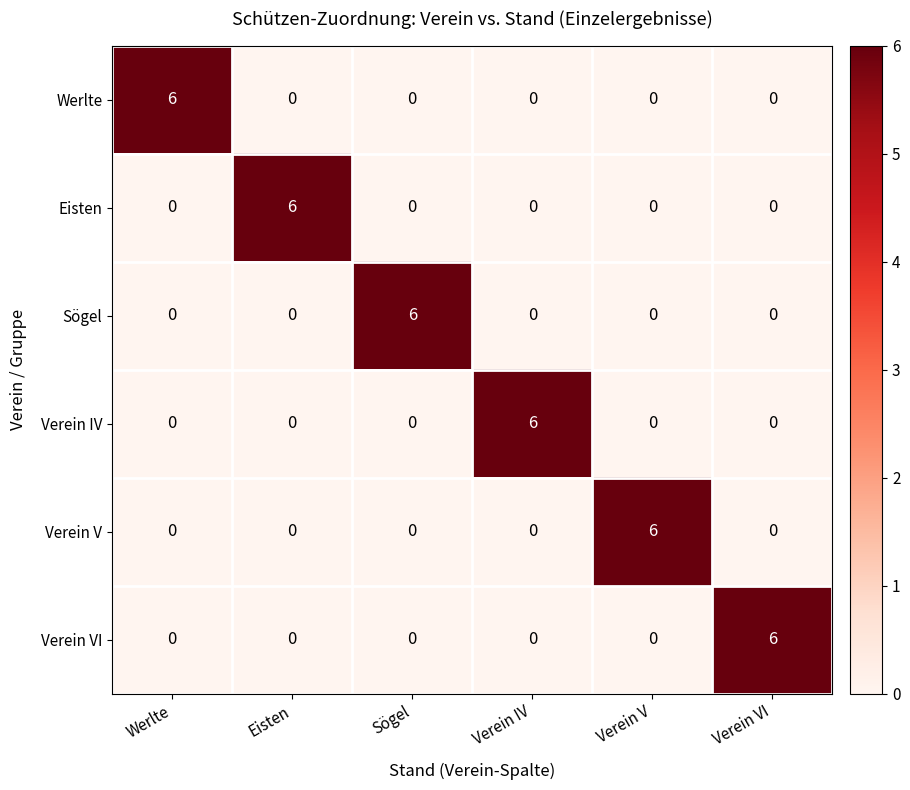

The Werlte series shows 6 at Werlte. True or false?

True